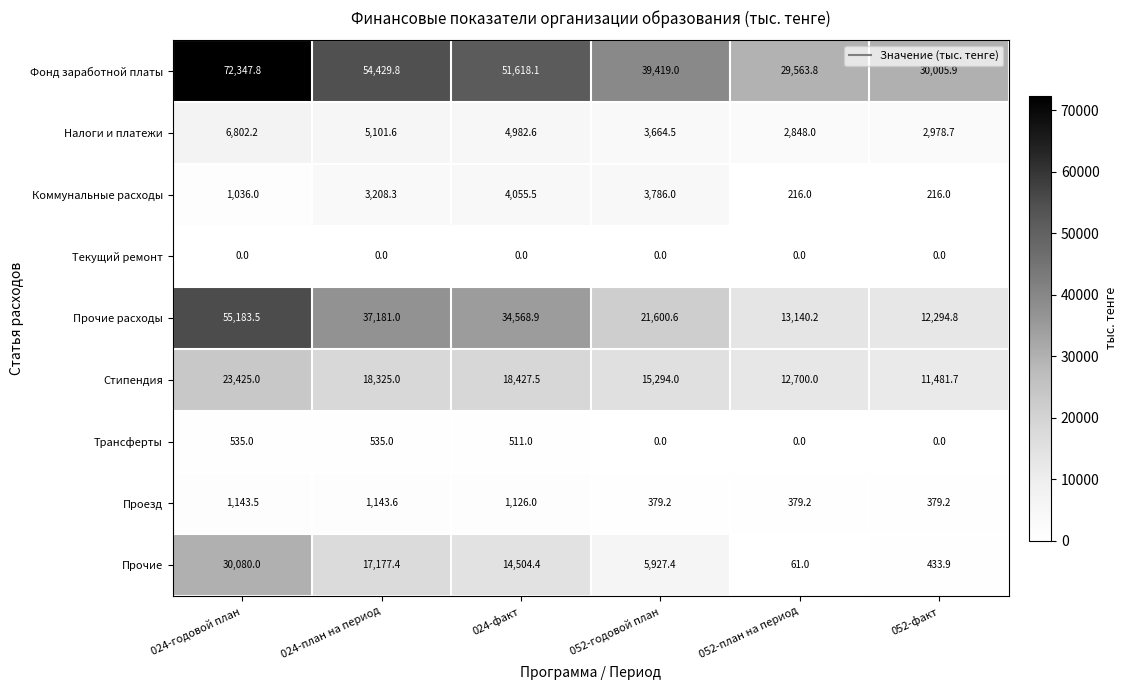

At which label does Стипендия first exceed 18325?

024-годовой план